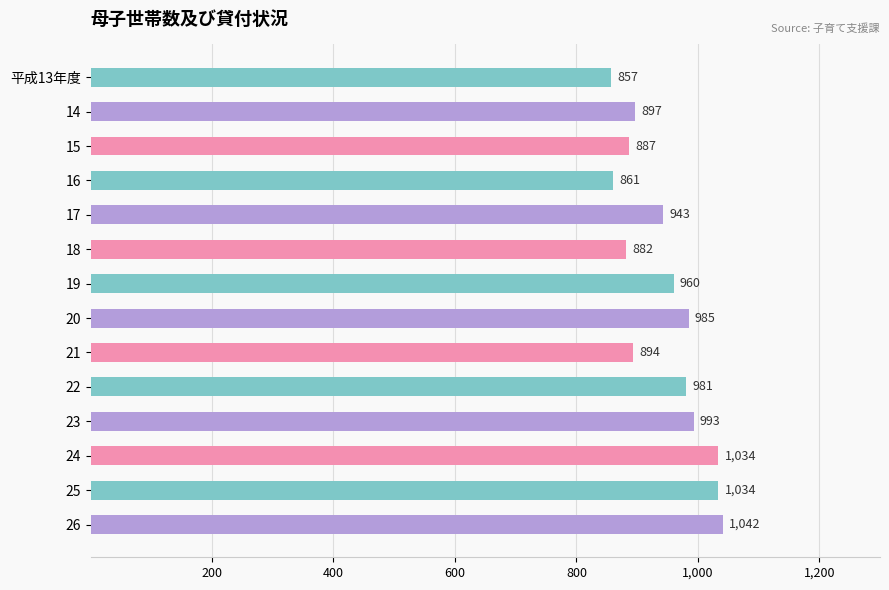

Does the chart contain any negative values?

No